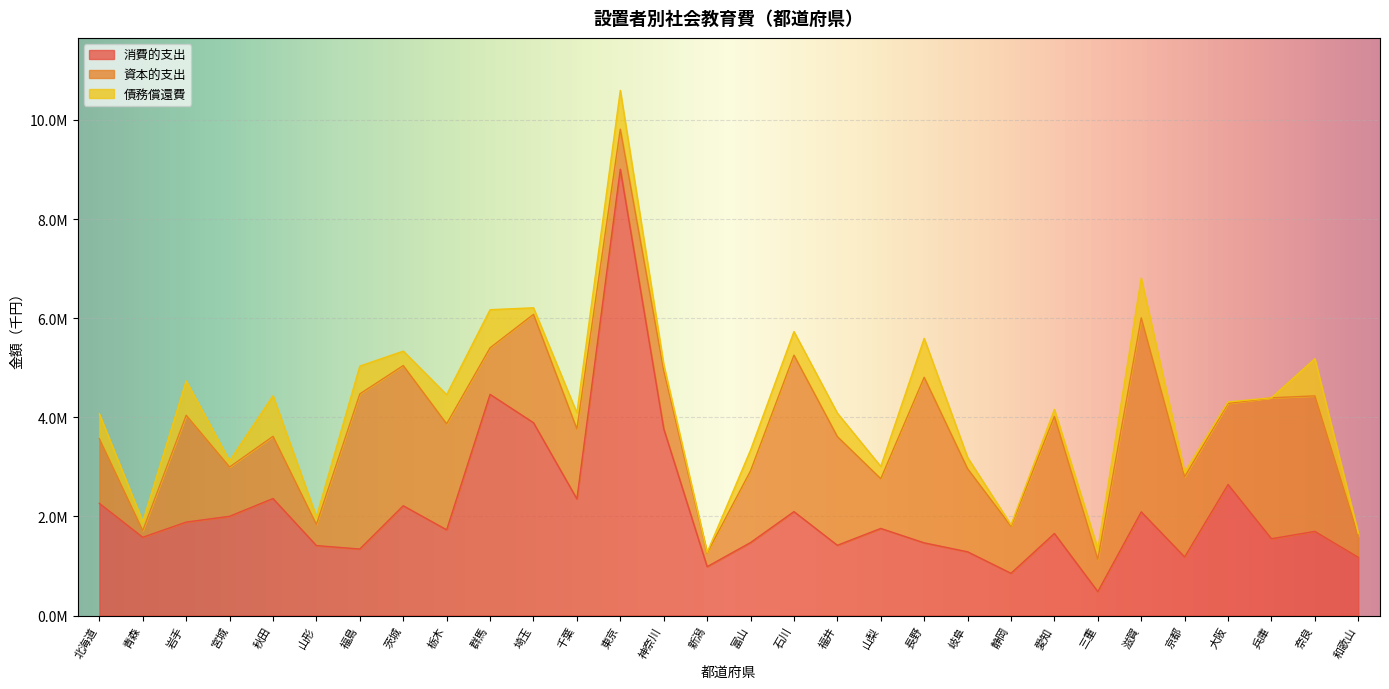

At which category is the sum across all series the highest?

東京